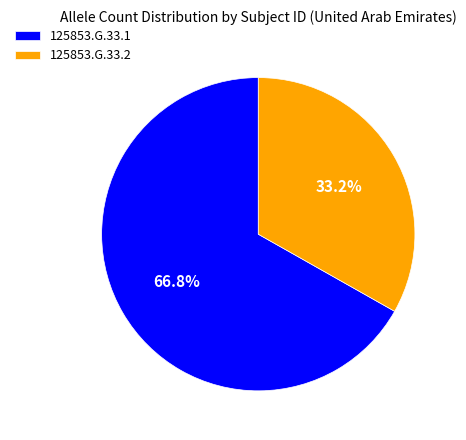

How many slices are in this pie chart?

2